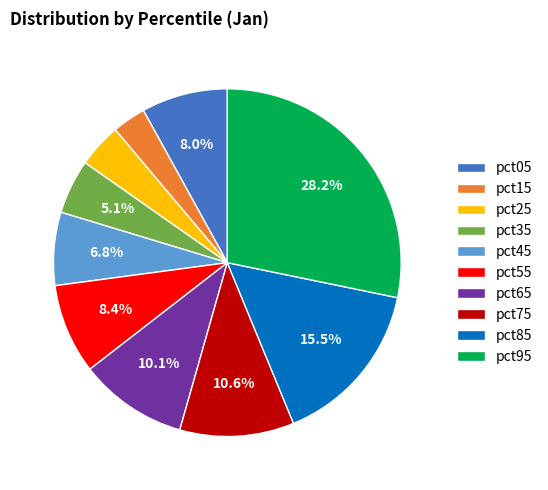

Combined, do pct95 and pct85 account for over 50%?

No